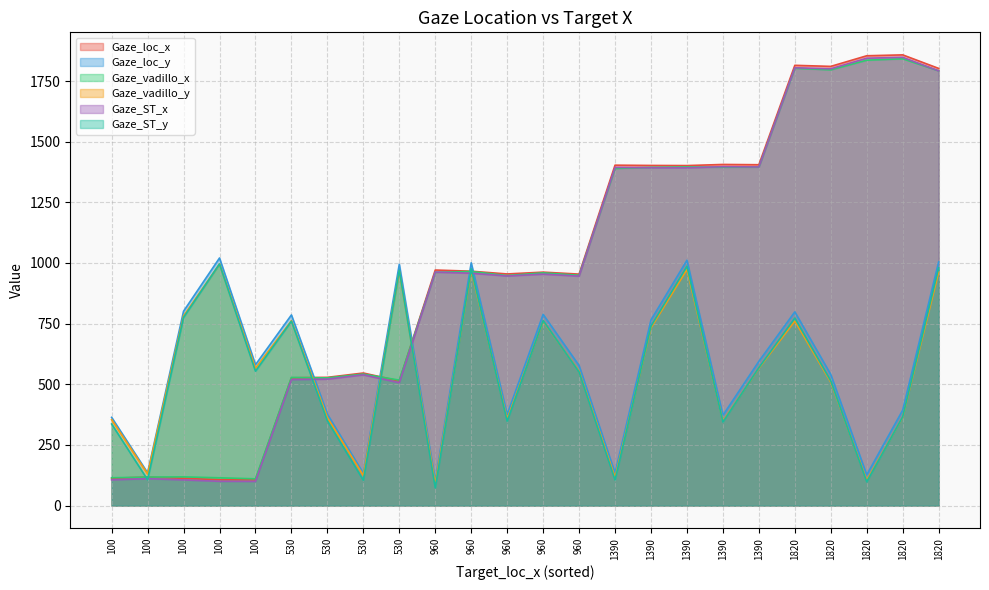

Which has a higher value, 1390 or 1390?

1390